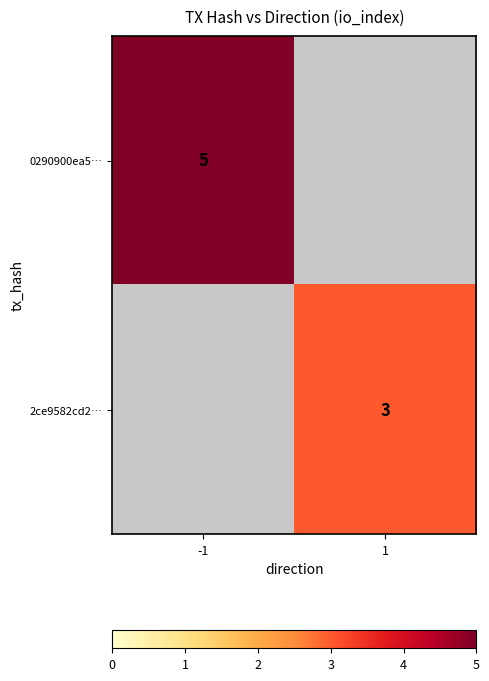

True or false: 0290900ea5… has a value of 5 at -1.

True